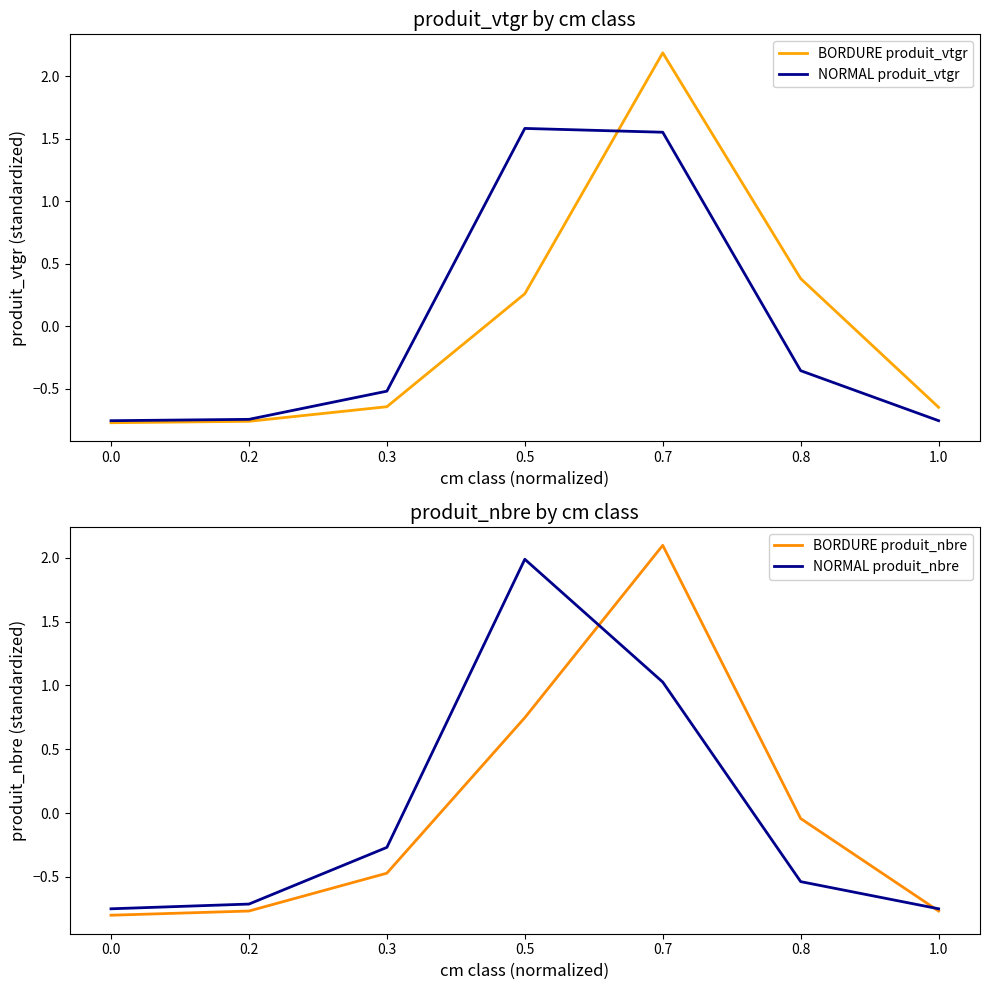

What position from the left is 0.7?

5